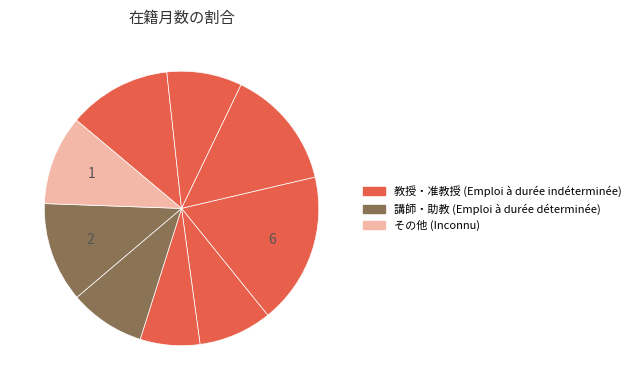

How many segments does this pie chart have?

9